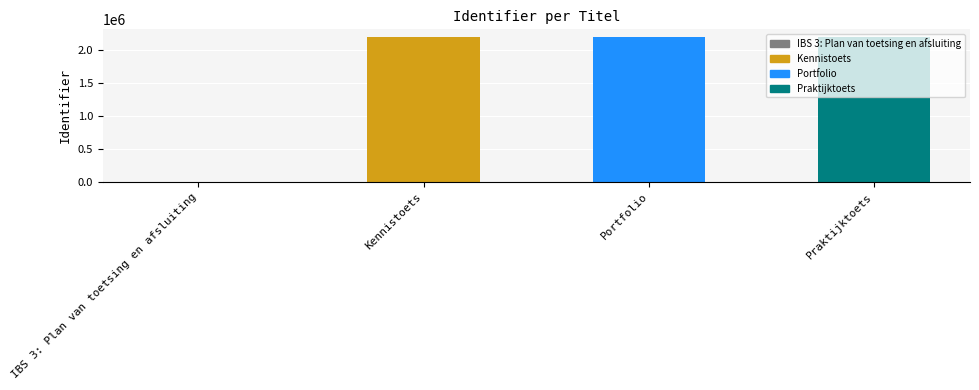

What is the maximum value shown in the chart?

2203827